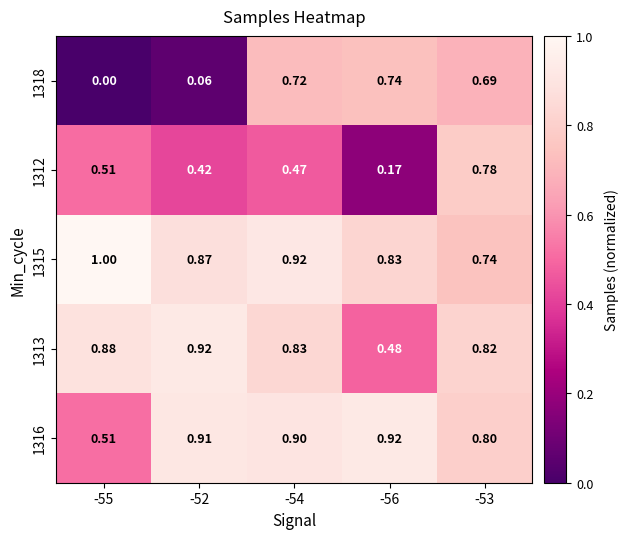

Is the value of 1313 at -53 greater than the value of 1318 at -53?

Yes